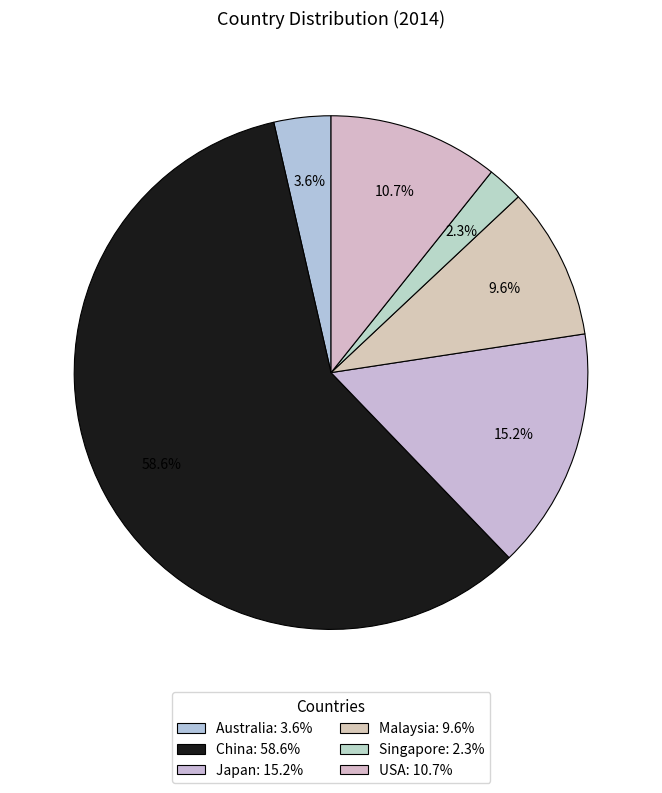

To the nearest percent, what portion does USA represent?

11%